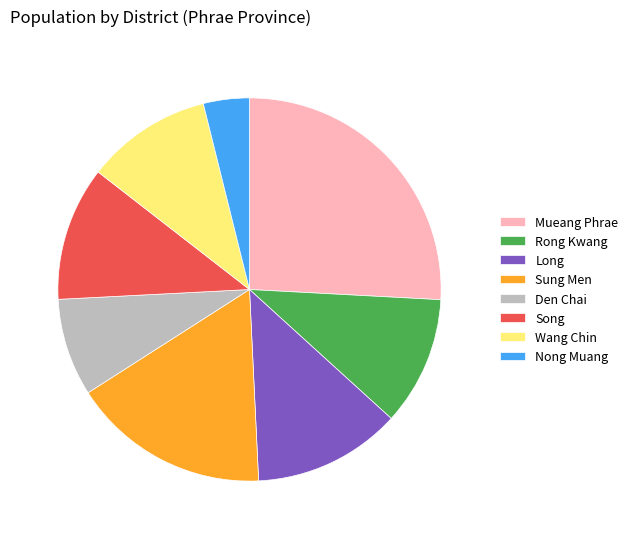

The Sung Men slice represents 17% of the pie. True or false?

True